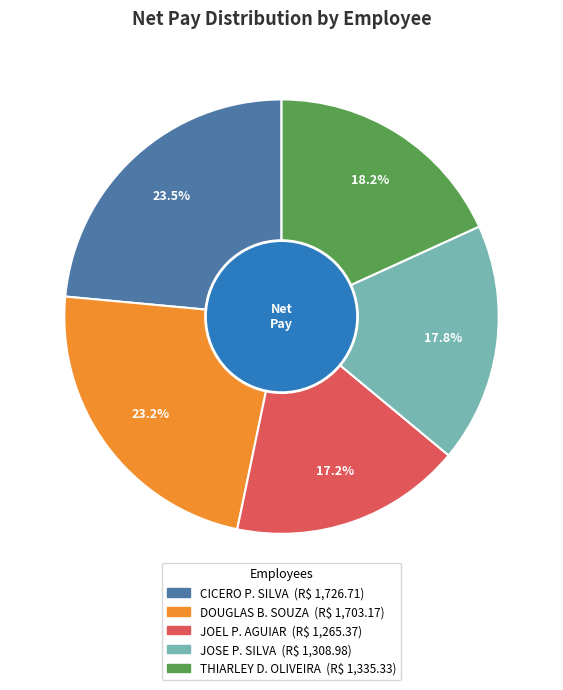

Is there a majority slice in this chart?

No